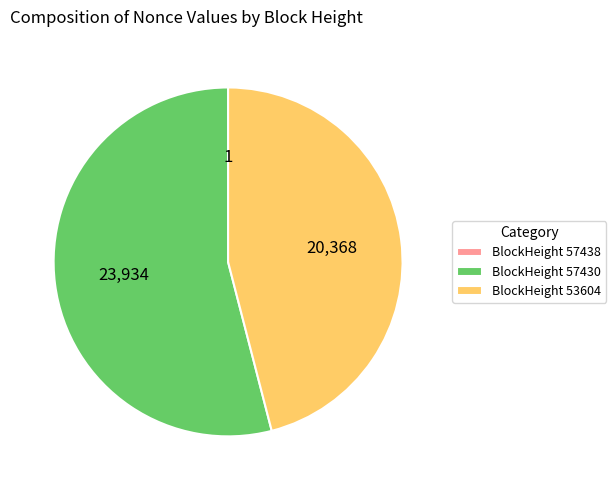

The BlockHeight 57430 slice represents 54% of the pie. True or false?

True